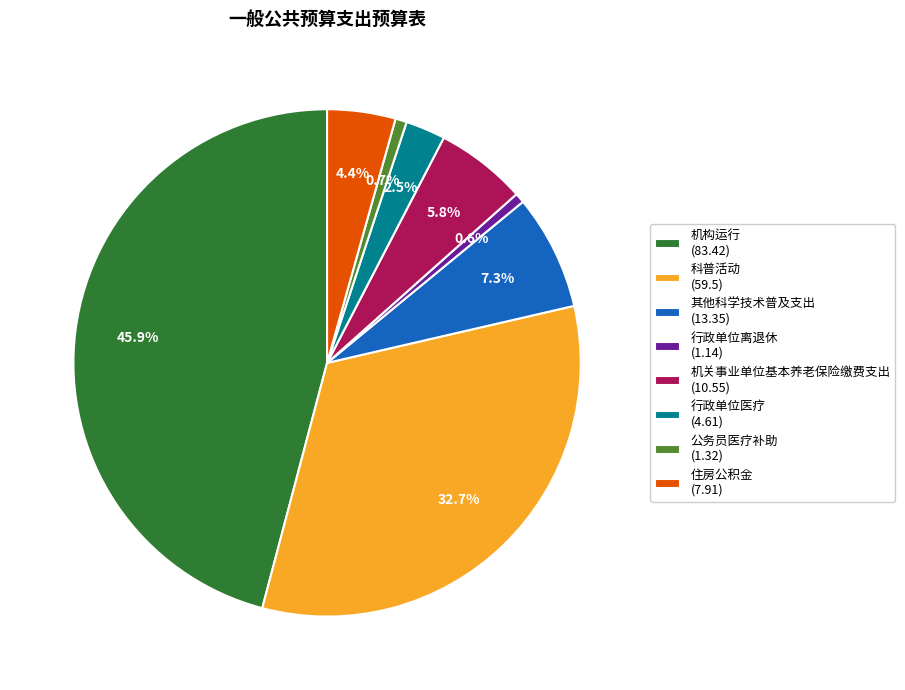

Is there any slice that represents more than half of the pie?

No